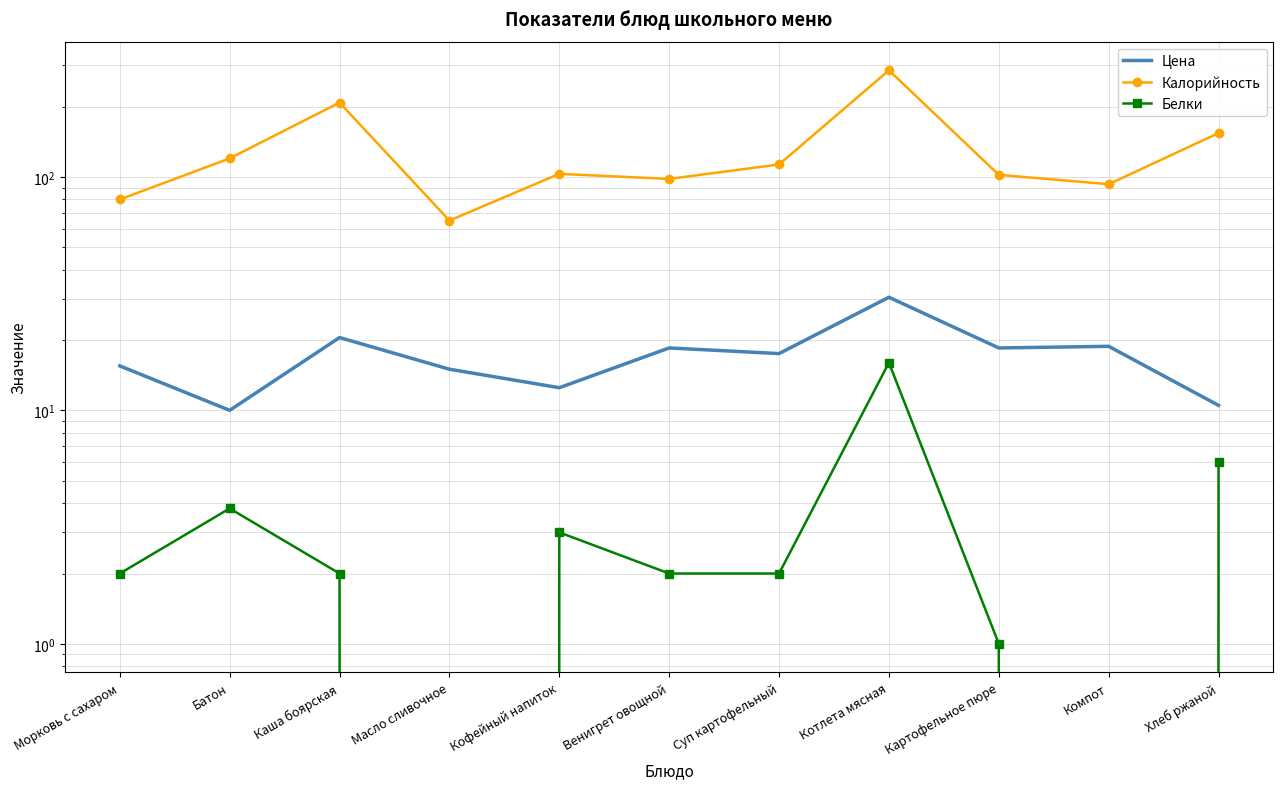

Where is the first local maximum for Цена?

Каша боярская